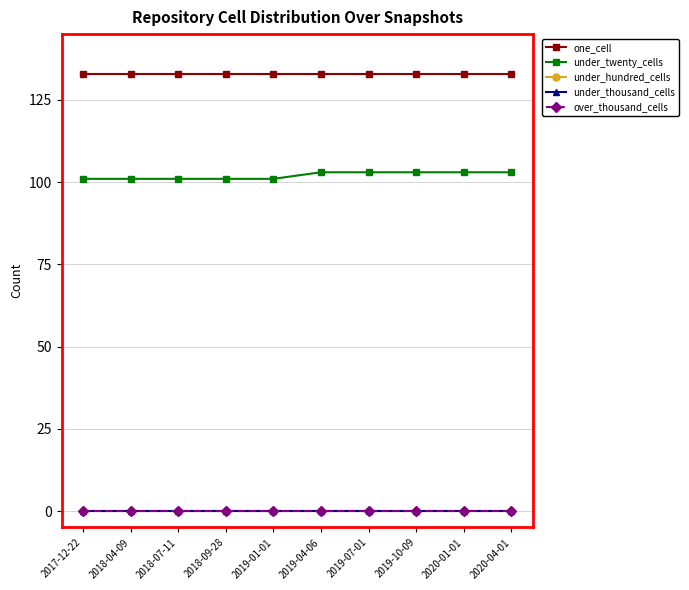

Is this an area chart (filled region under the line)?

No